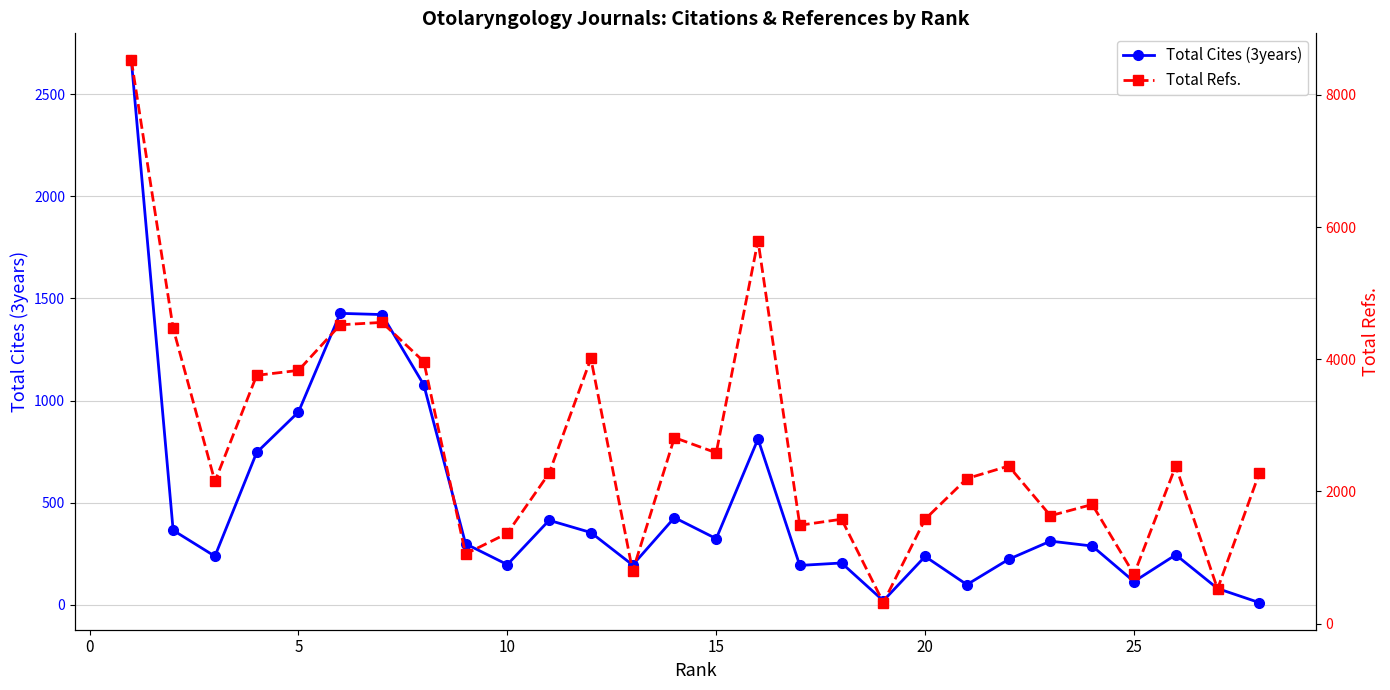

True or false: Total Cites (3years) has more than 2 interior local peaks.

True